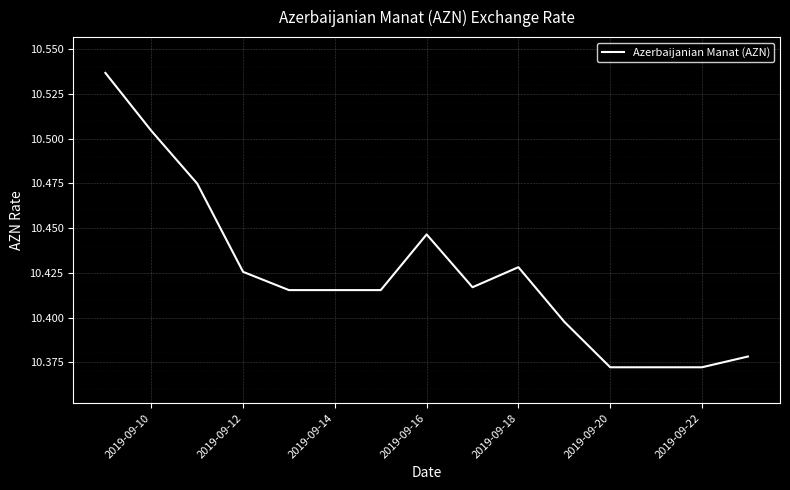

True or false: the data shows 6.6 at 2019-09-10.

False